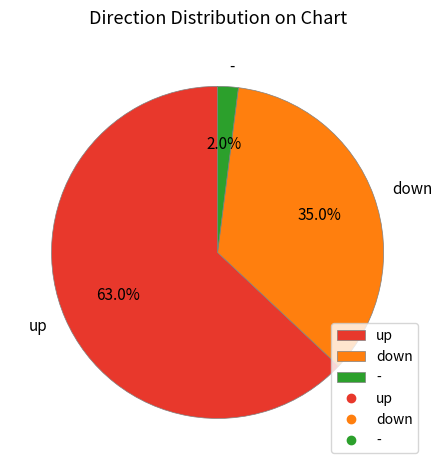

The up slice represents 63% of the pie. True or false?

True